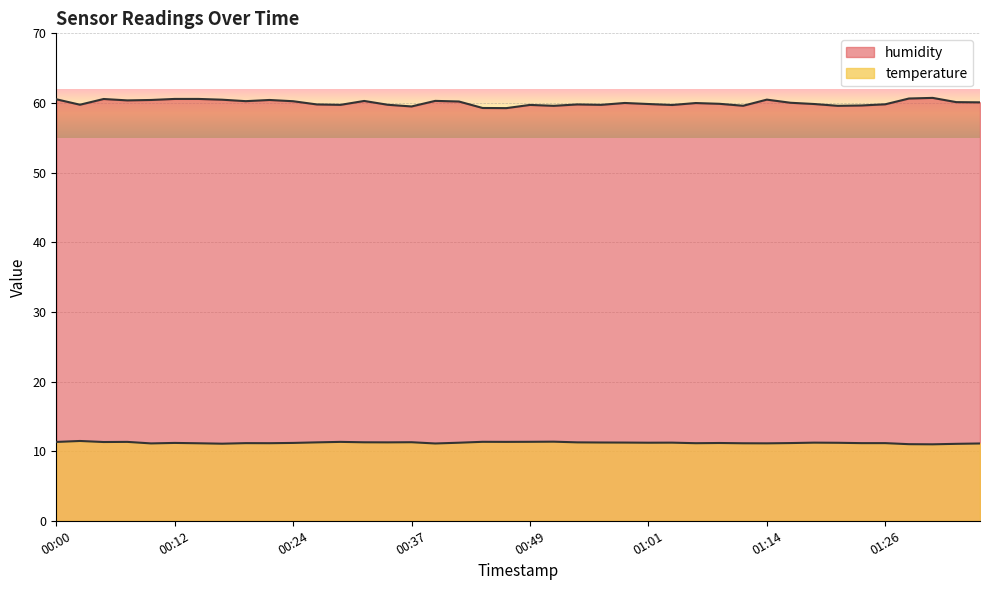

What position from the right is 01:11?

11